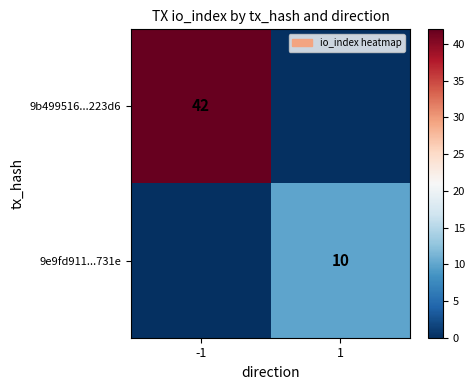

What is the greatest value displayed?

42